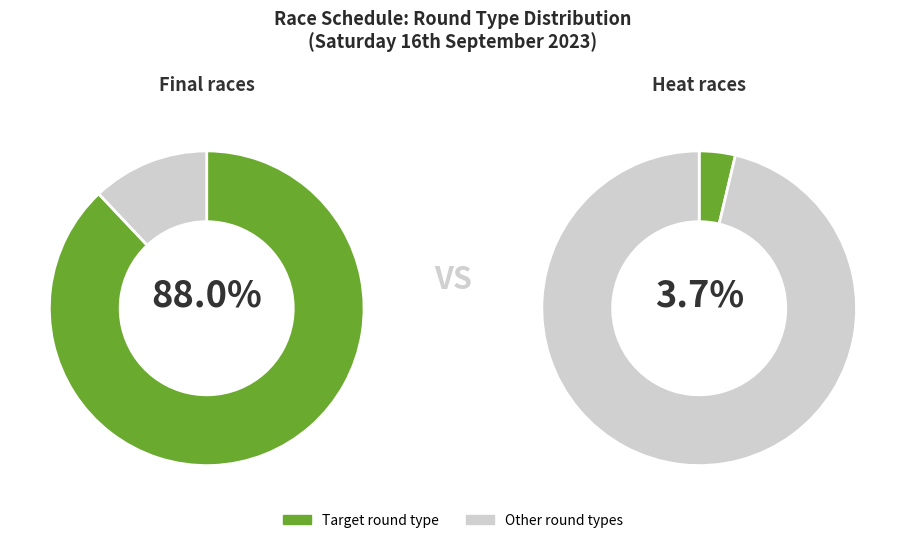

Which category has the smallest portion of the pie?

heat